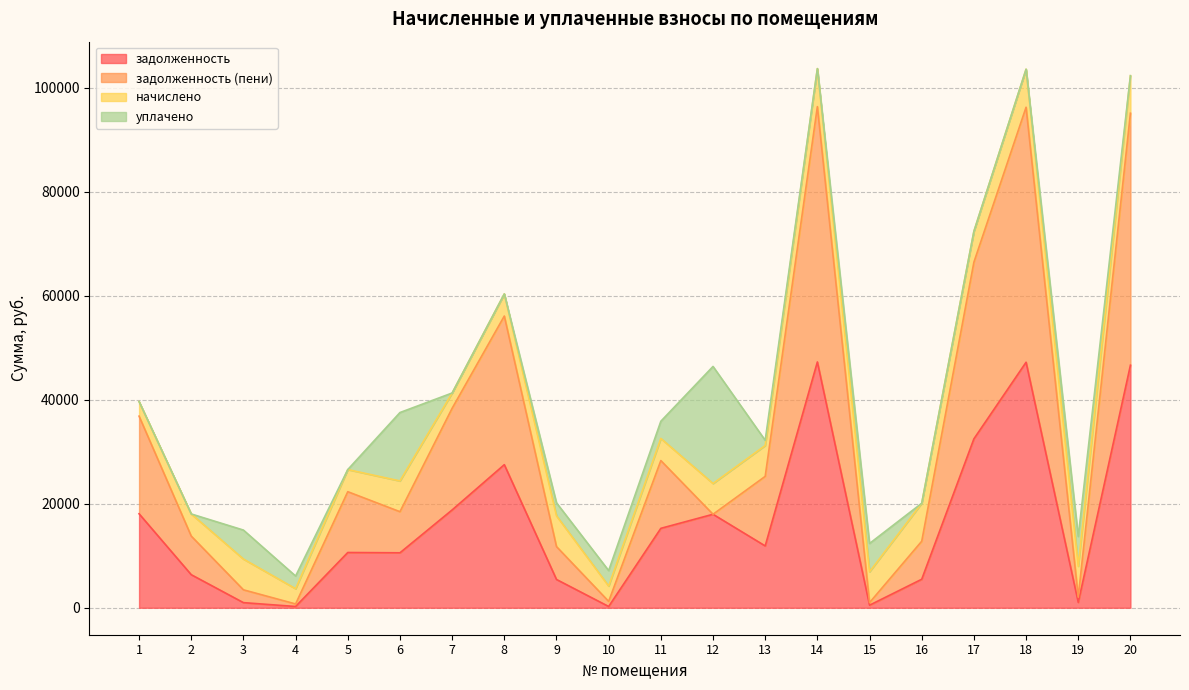

How many values in the задолженность series exceed 11885?

10